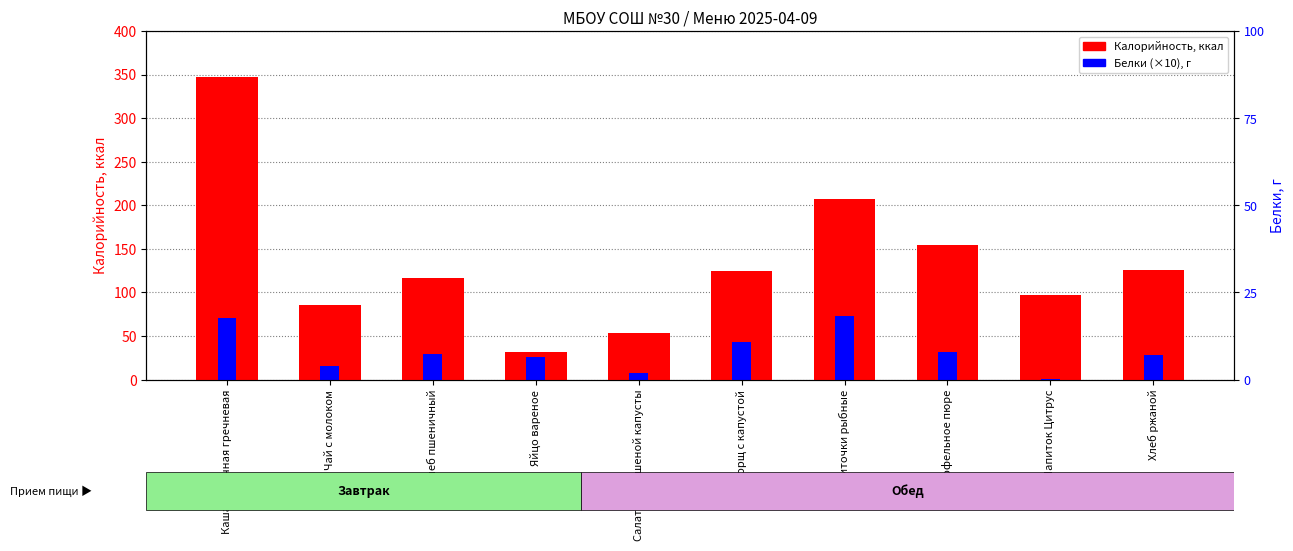

Between Салат из квашеной капусты and Борщ с капустой, which is larger?

Борщ с капустой